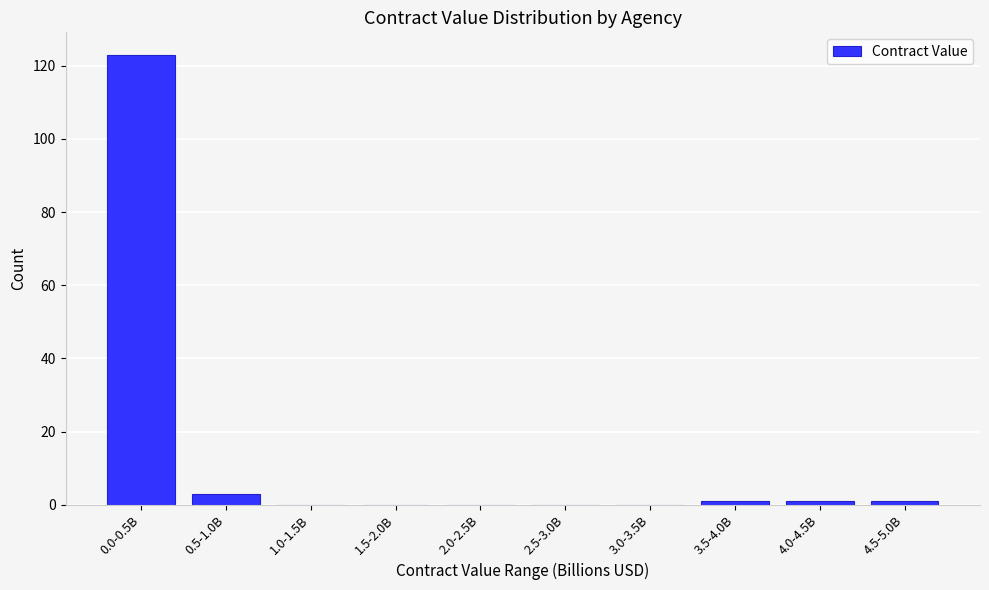

Reading right to left, extract all data points from this chart.

4.5-5.0B=1	4.0-4.5B=1	3.5-4.0B=1	3.0-3.5B=0	2.5-3.0B=0	2.0-2.5B=0	1.5-2.0B=0	1.0-1.5B=0	0.5-1.0B=3	0.0-0.5B=123